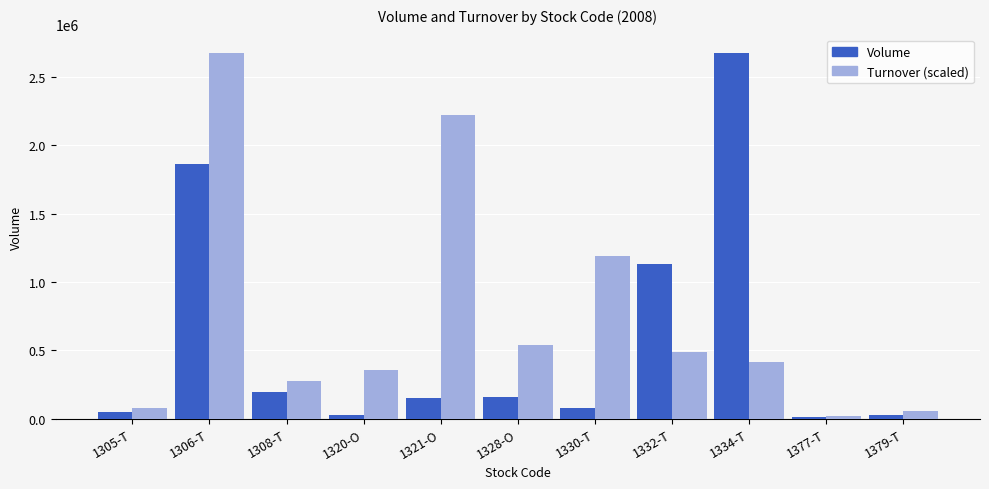

How many bars are there in total?

22